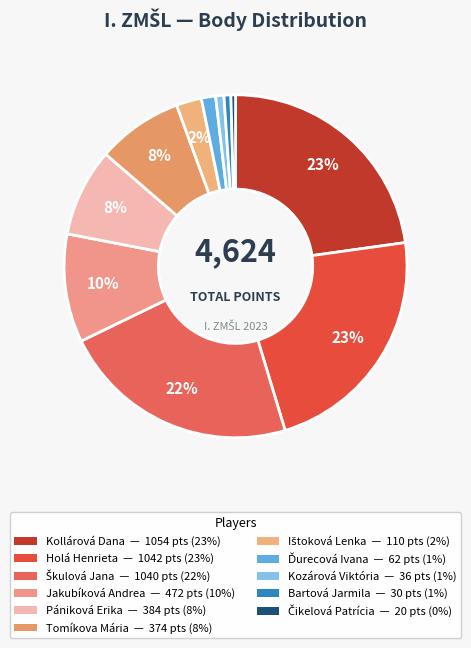

Count the number of slices in the pie.

11